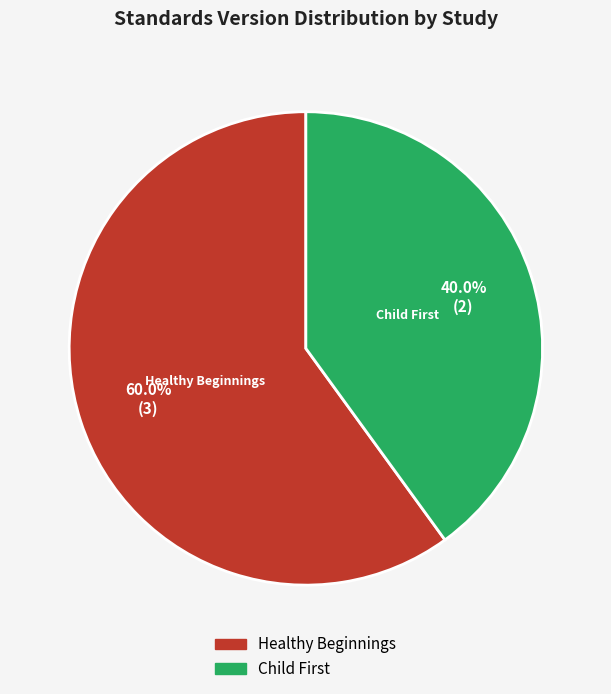

Does any single category account for the majority?

Yes